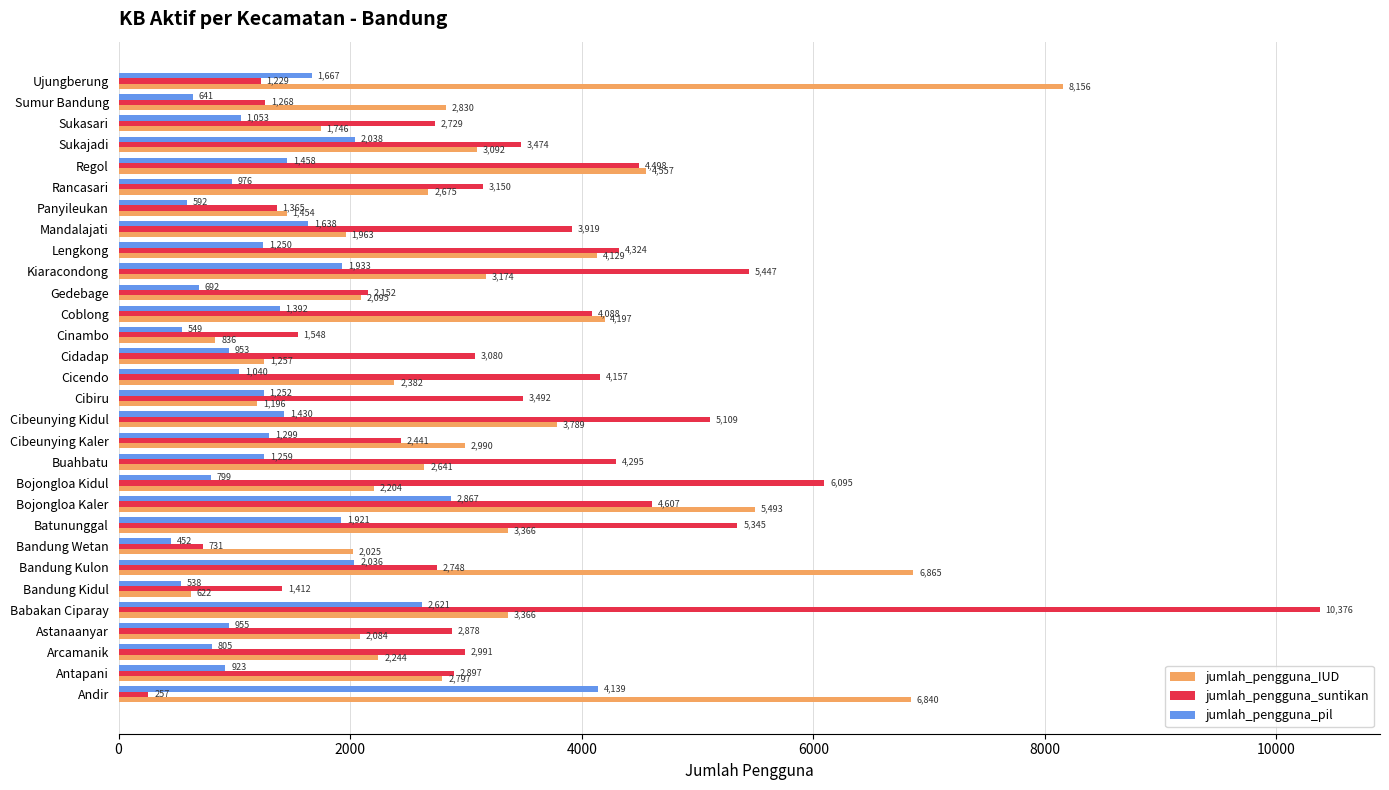

The jumlah_pengguna_pil series shows 1098 at Gedebage. True or false?

False